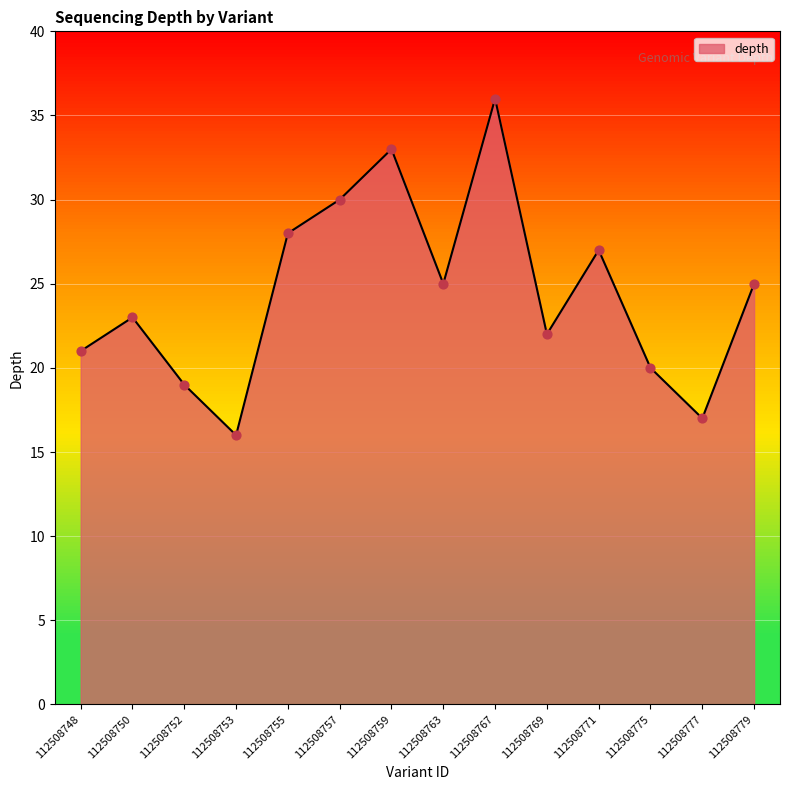

What is the change in value from 112508748 to 112508763?

+4